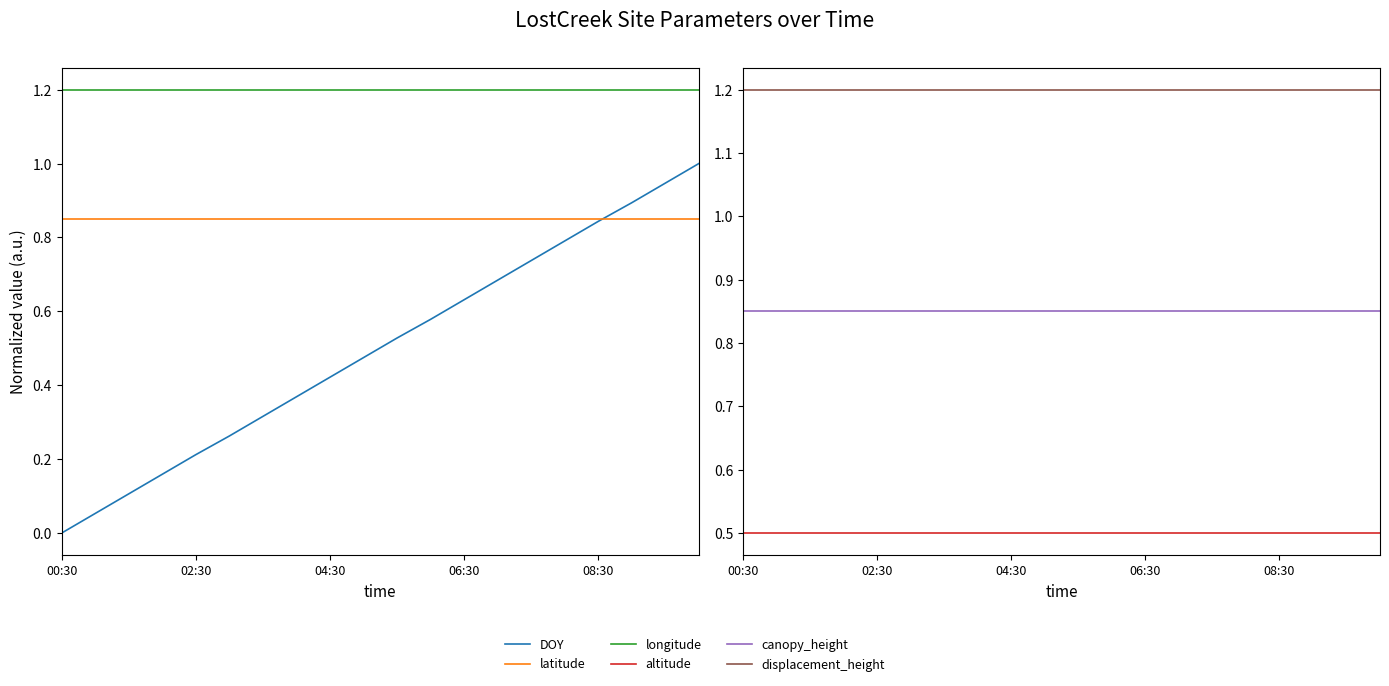

The value of displacement_height at 06:30 is 0.7. True or false?

False